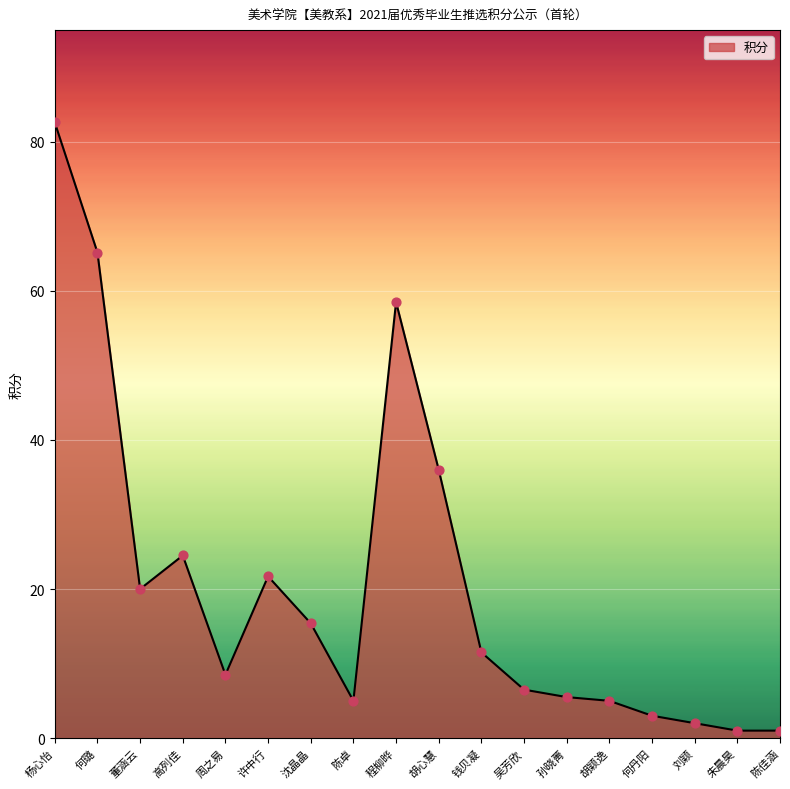

Which has a higher value, 胡颖逸 or 何璐?

何璐